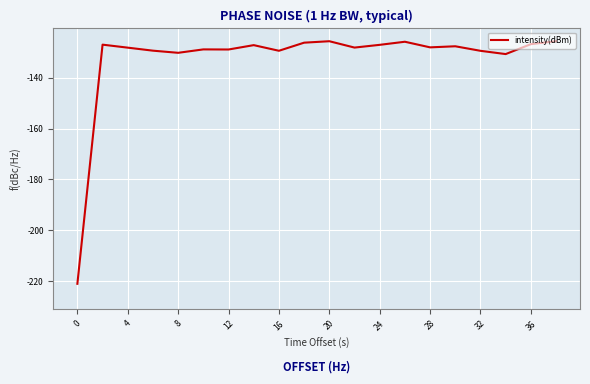

What is the greatest value displayed?

-125.6